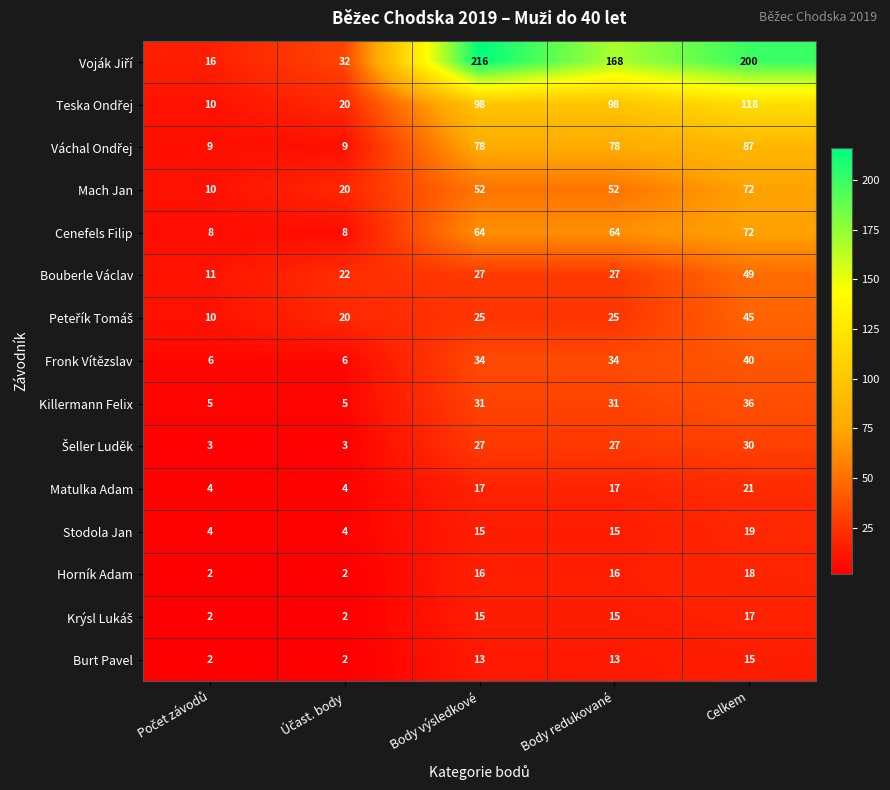

What is the sum of all Horník Adam values?

54